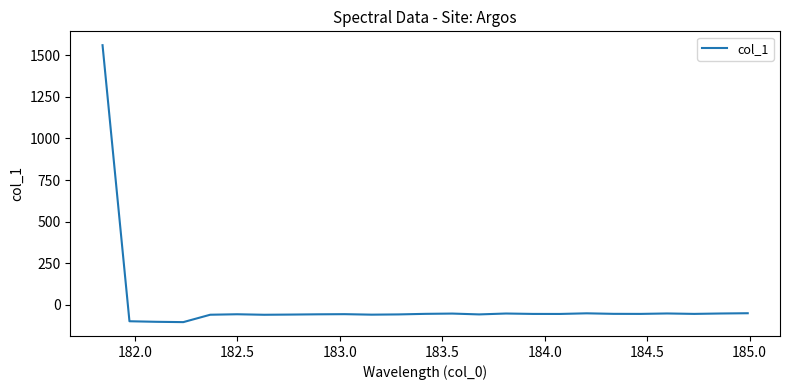

What is the smallest value displayed?

-103.8